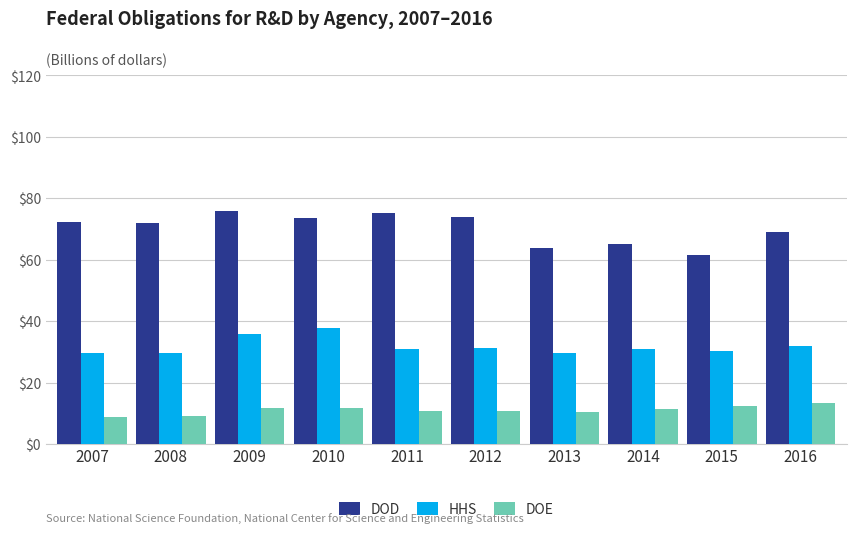

What is the sum of the DOE values at 2008 and 2015?

21.3